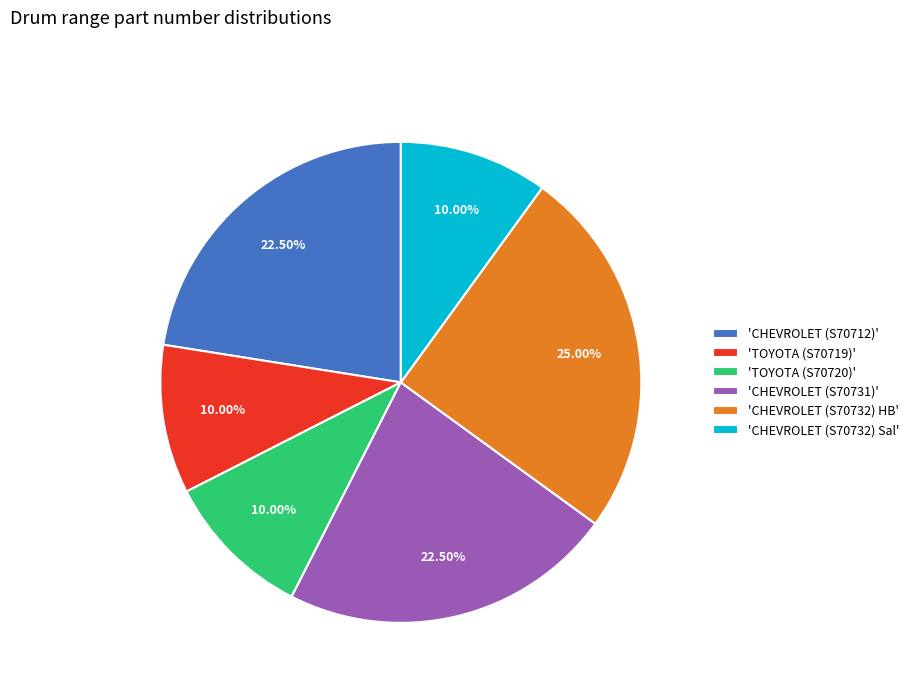

Which has a higher value, 'CHEVROLET (S70712)' or 'CHEVROLET (S70732) Sal'?

'CHEVROLET (S70712)'